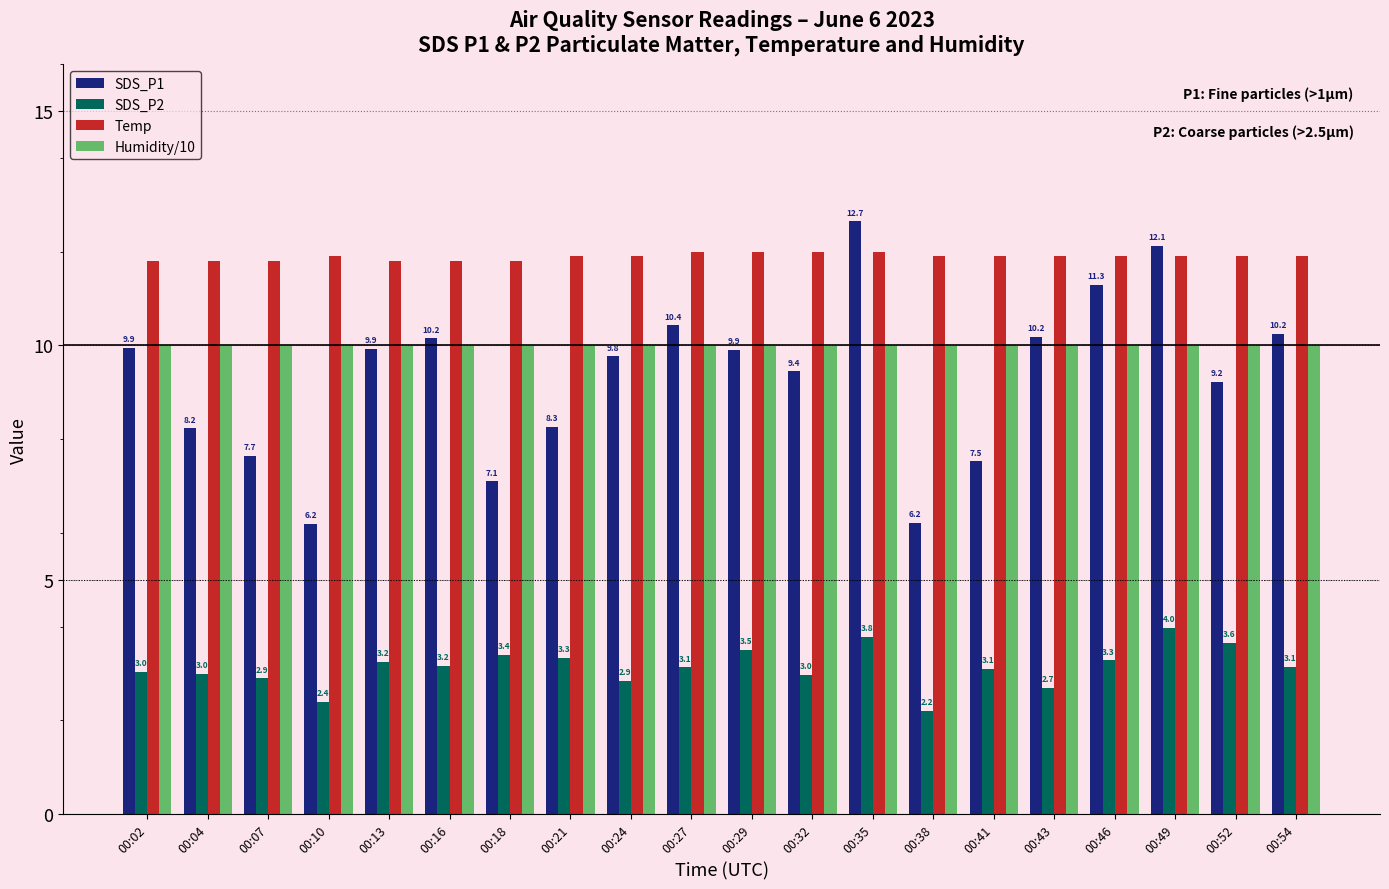

At which category does the chart reach its peak across all series?

00:35